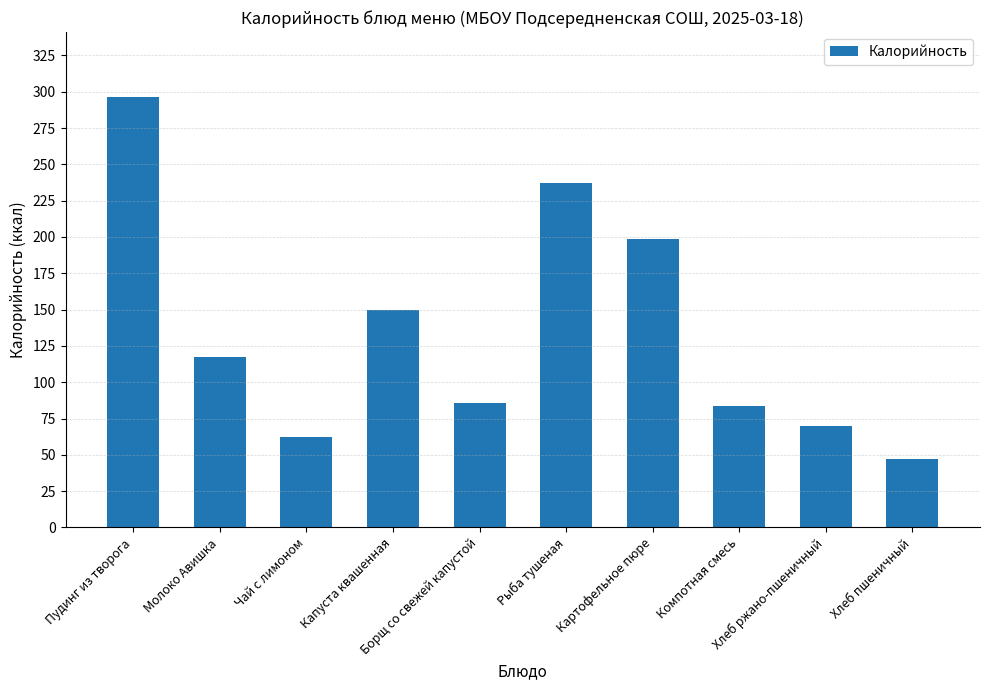

What is the ratio of the value at Капуста квашенная to the value at Пудинг из творога?

0.5